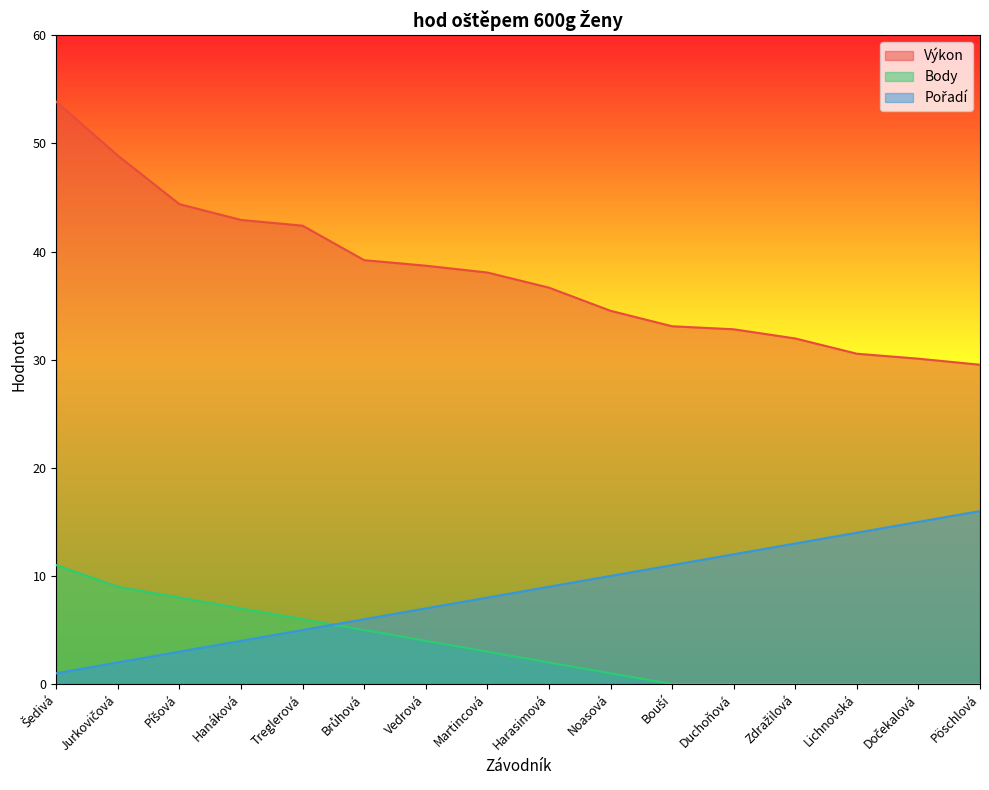

True or false: Pořadí has more than 2 points higher than both neighbors.

False